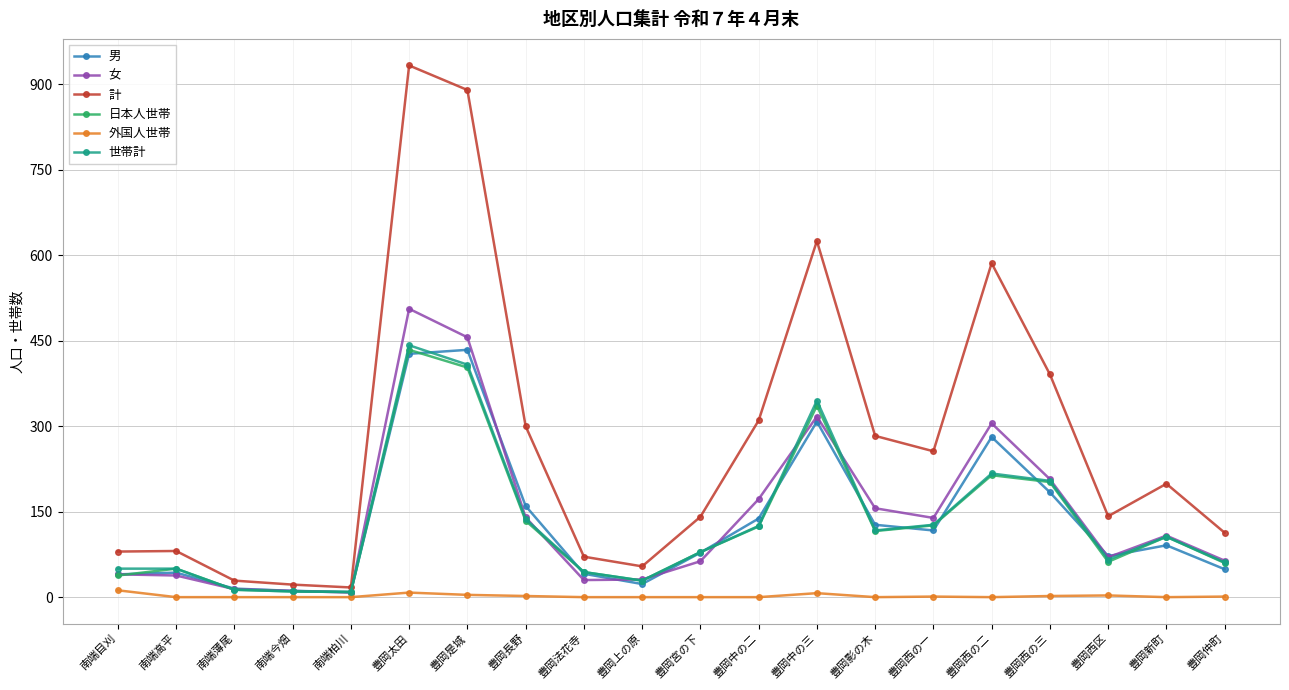

True or false: 世帯計 has more than 2 interior local peaks.

True